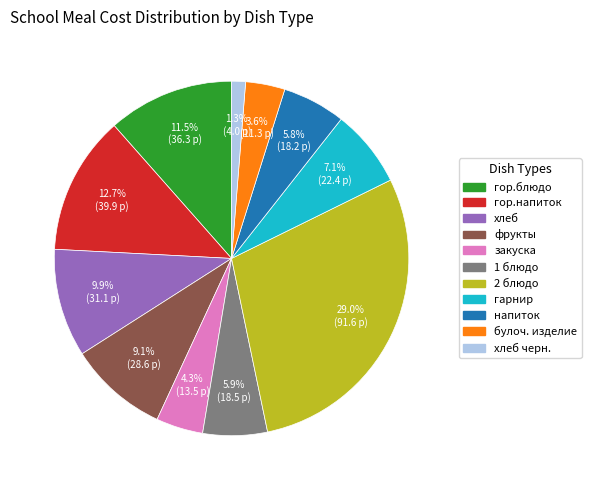

Is there a majority slice in this chart?

No